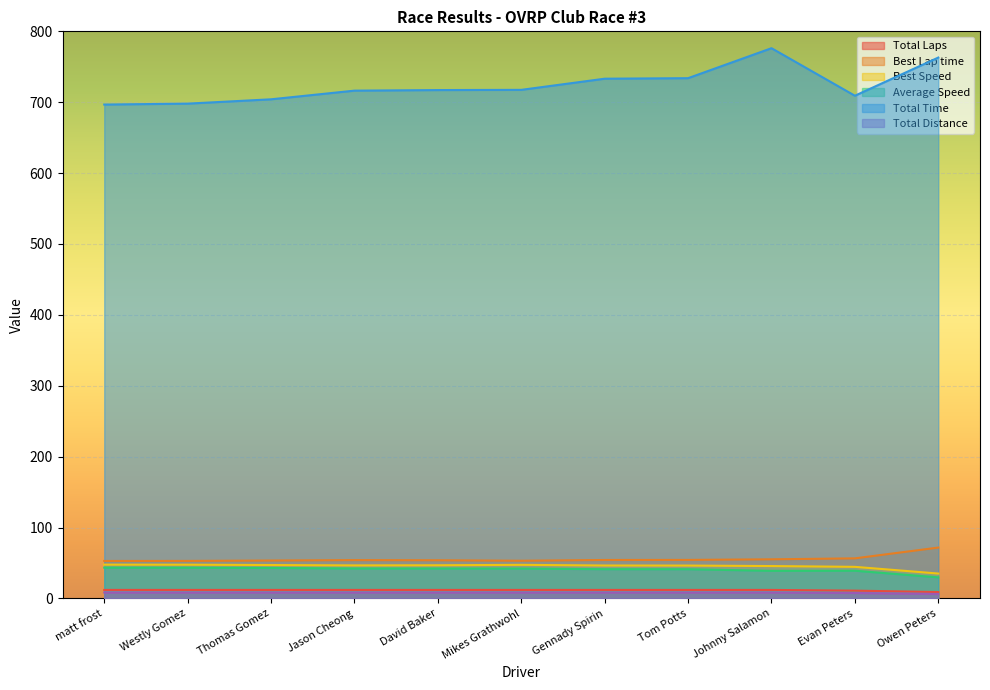

At which label is Total Laps closest to 10?

Evan Peters